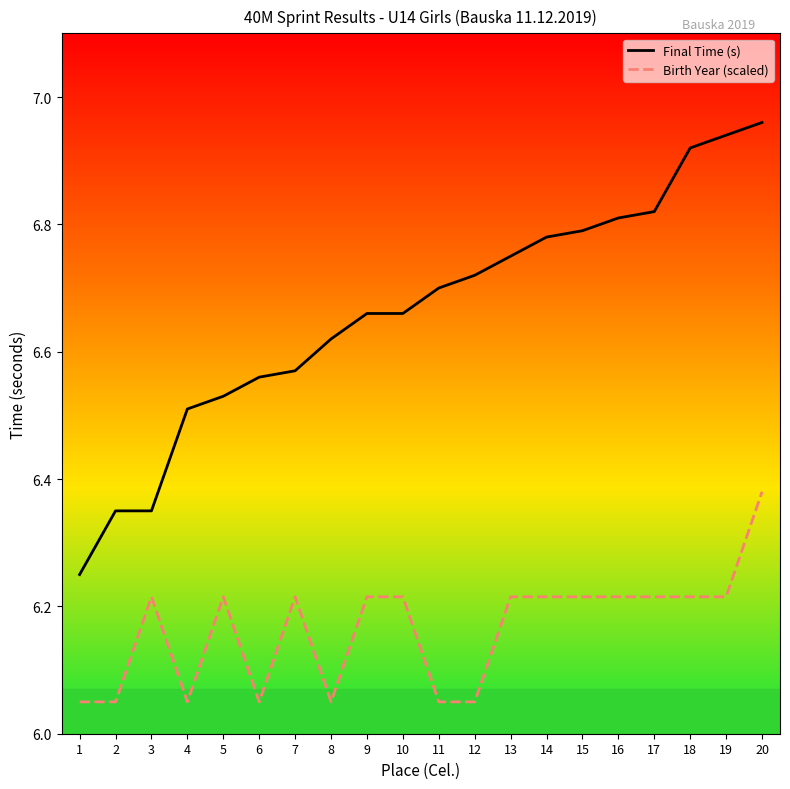

What is the difference between the second highest and minimum values in the Final Time (s) series?

0.7